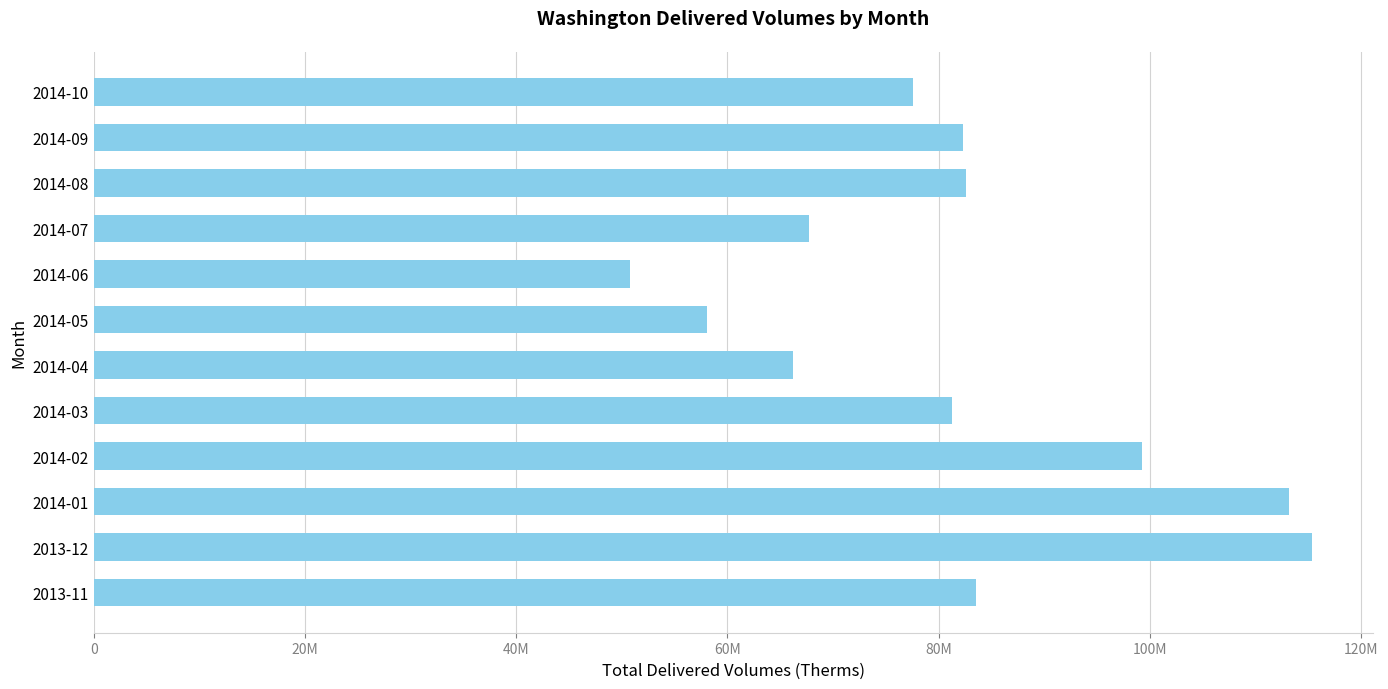

Are the bars horizontal?

Yes